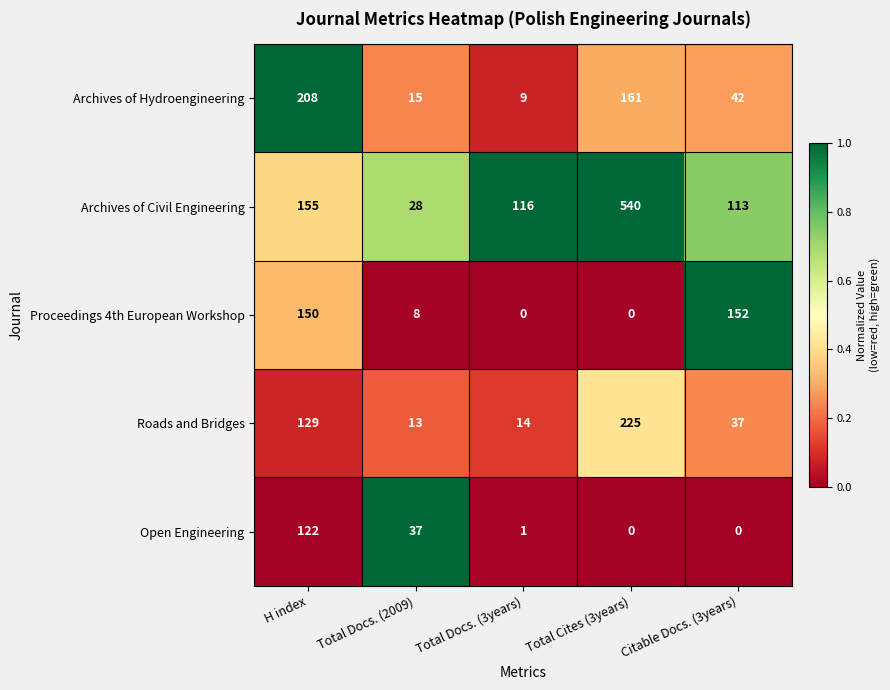

How many distinct data groups are displayed?

5